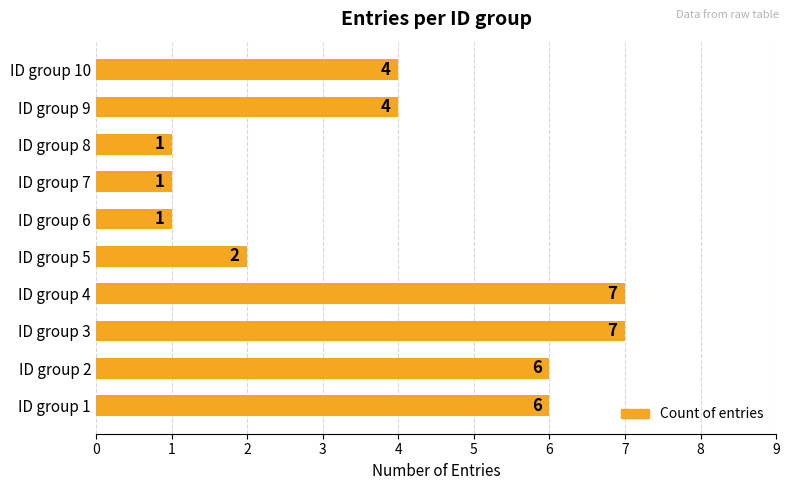

What is the change in value from ID group 1 to ID group 5?

-4